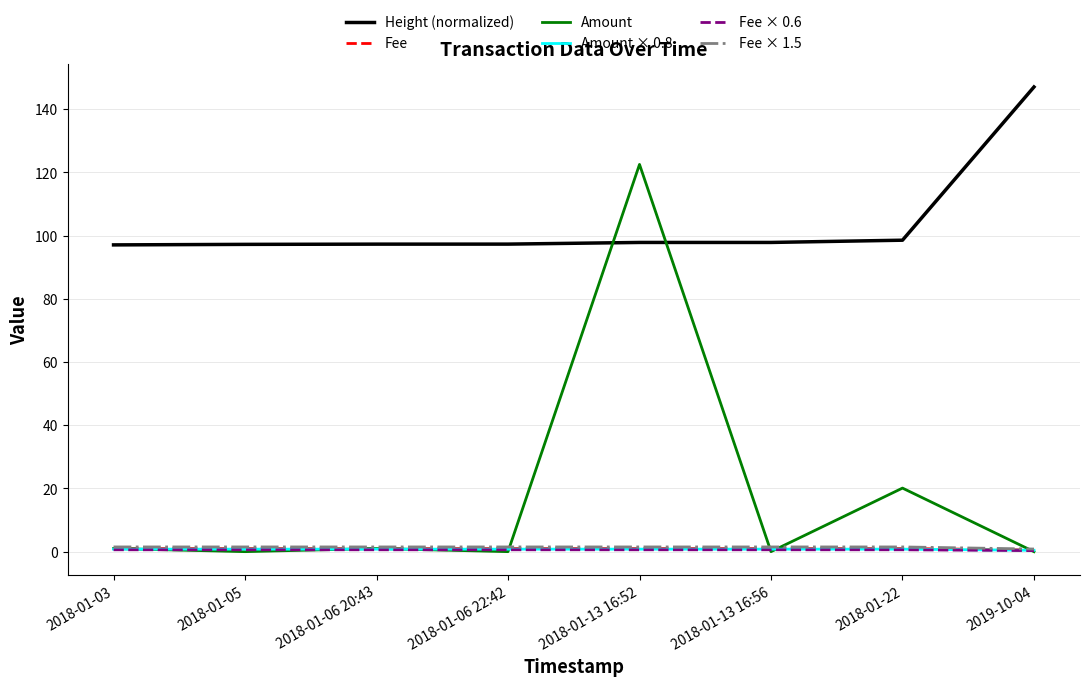

True or false: Amount × 0.8 and Fee cross at least once.

False